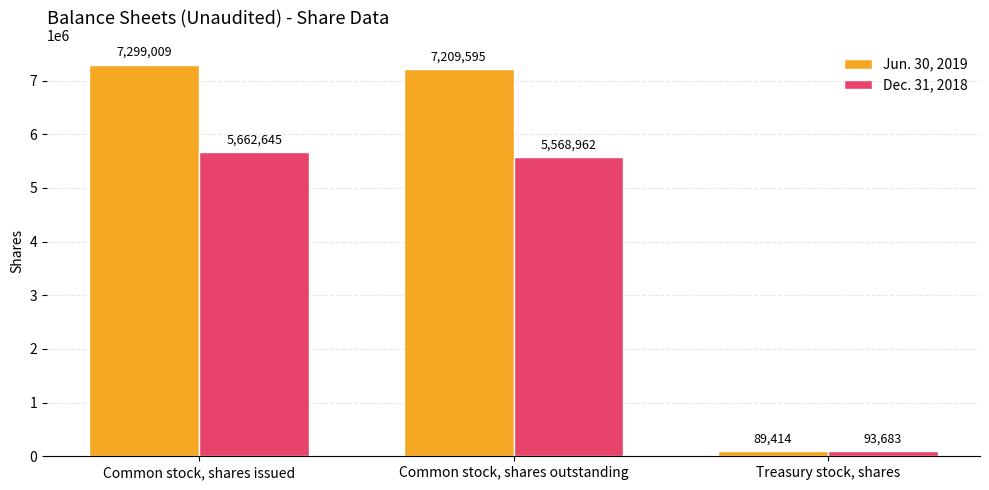

Reading left to right, what are all the values shown in this chart?

Jun. 30, 2019: Common stock, shares issued=7299009	Common stock, shares outstanding=7209595	Treasury stock, shares=89414
Dec. 31, 2018: Common stock, shares issued=5662645	Common stock, shares outstanding=5568962	Treasury stock, shares=93683